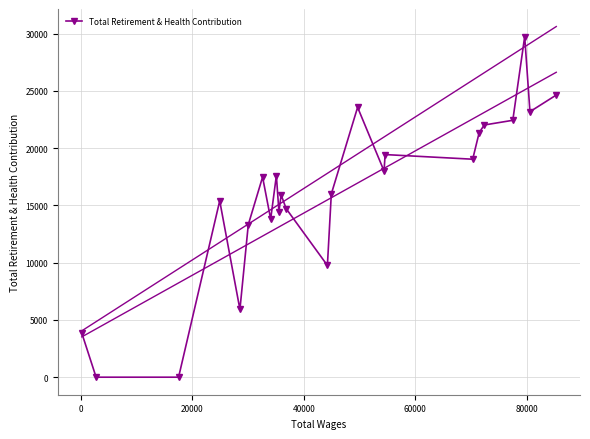

What is the maximum value for Total Retirement & Health Contribution?

29739